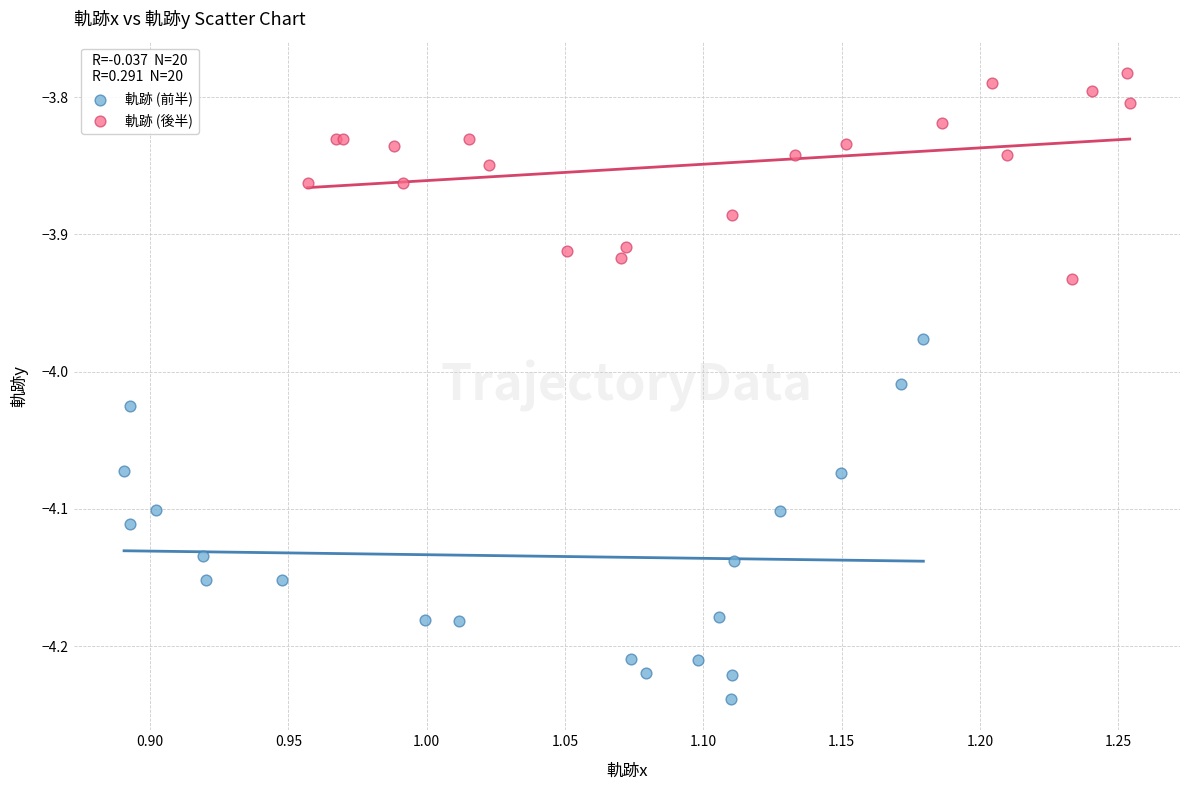

Which series has the largest Y range (max minus min)?

軌跡 (前半)